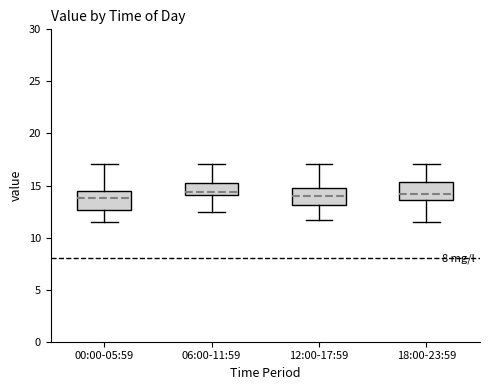

Reading left to right, read every box against the y-axis: the position of its median line, the range the box covers, and the ends of its whiskers. The values are not printed on the chart, so give them approximately, as read against the axis.

00:00-05:59: median 14.0, box 12.5 to 14.5, whiskers 11.5 to 17.0
06:00-11:59: median 14.5, box 14.0 to 15.5, whiskers 12.5 to 17.0
12:00-17:59: median 14.0, box 13.0 to 15.0, whiskers 11.5 to 17.0
18:00-23:59: median 14.0, box 13.5 to 15.5, whiskers 11.5 to 17.0